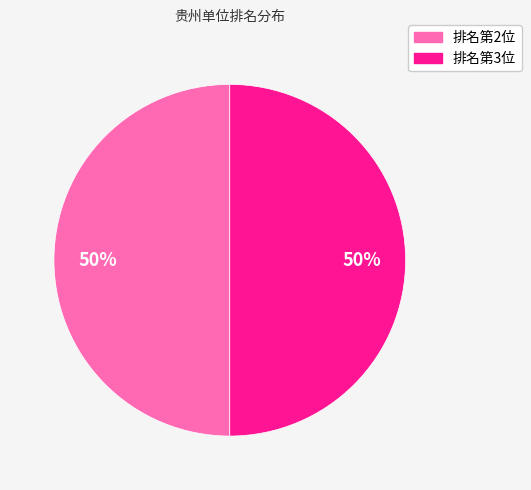

To the nearest percent, what is the average slice percentage?

50%